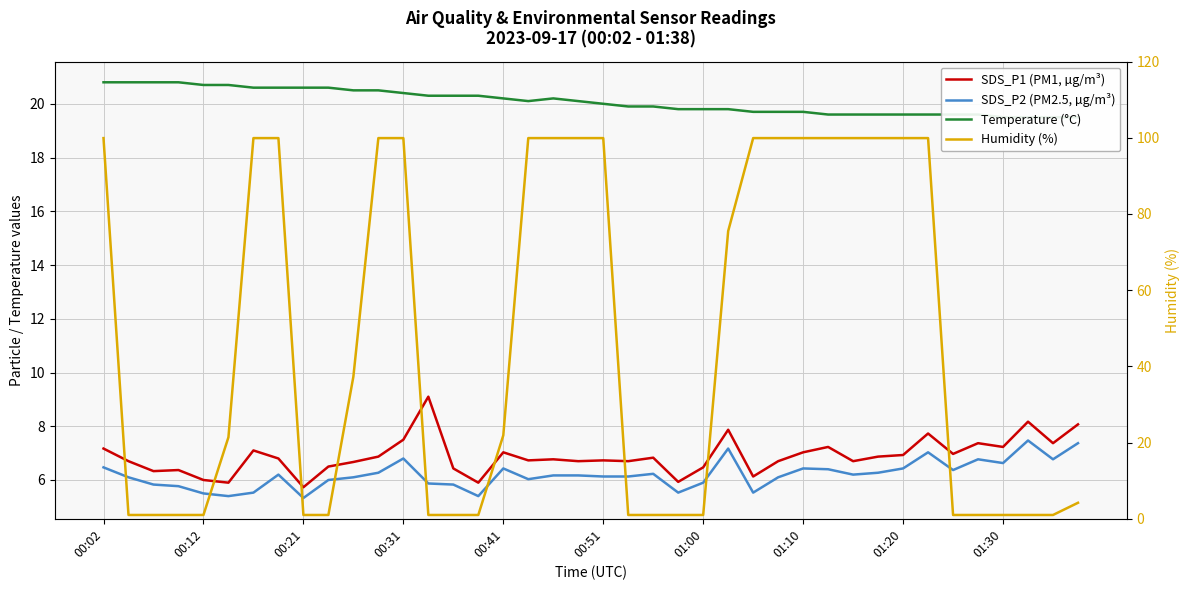

At which category does Temperature (°C) reach its first local valley?

17